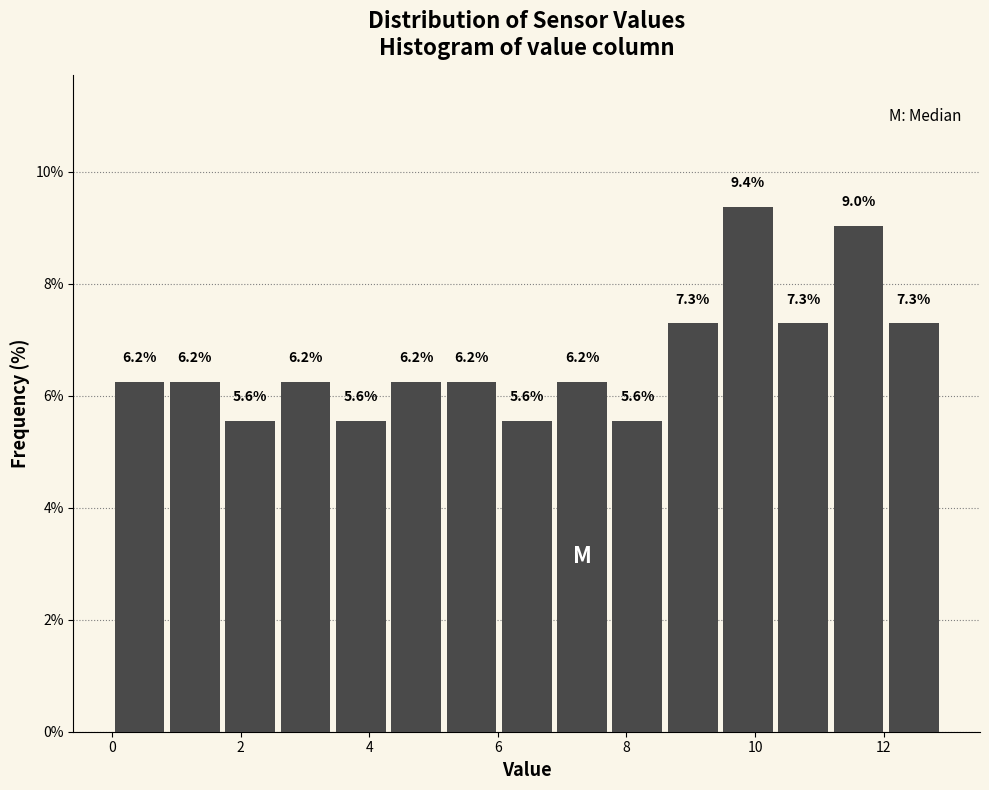

Over which range of the x-axis is the bar tallest?

9.46 to 10.32